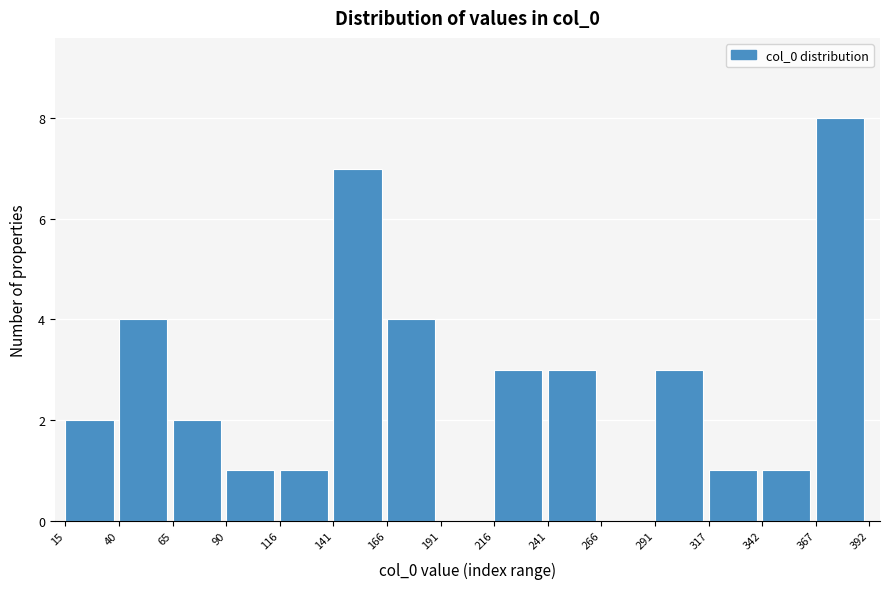

Reading left to right, list every bar in this chart as the range it spans on the x-axis followed by its height. The values are not printed on the chart, so give them approximately, as read against the axis.

15 to 40: 2
40 to 65: 4
65 to 90: 2
90 to 116: 1
116 to 141: 1
141 to 166: 7
166 to 191: 4
191 to 216: 0
216 to 241: 3
241 to 266: 3
266 to 291: 0
291 to 317: 3
317 to 342: 1
342 to 367: 1
367 to 392: 8